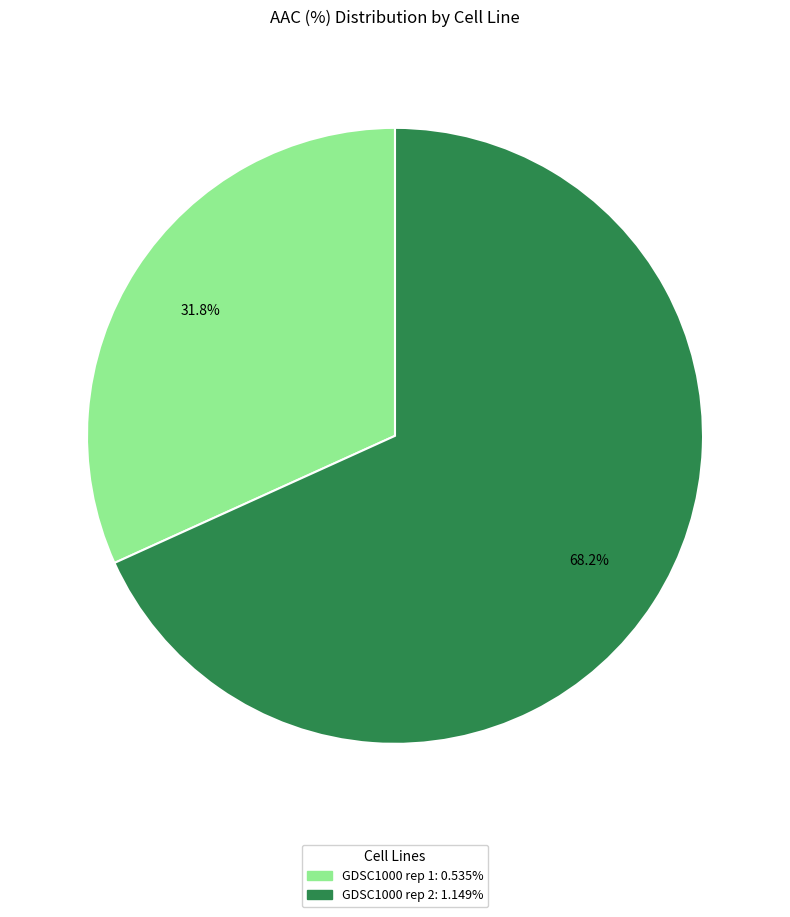

What is the ratio of the value at GDSC1000 rep 1 to the value at GDSC1000 rep 2?

0.5